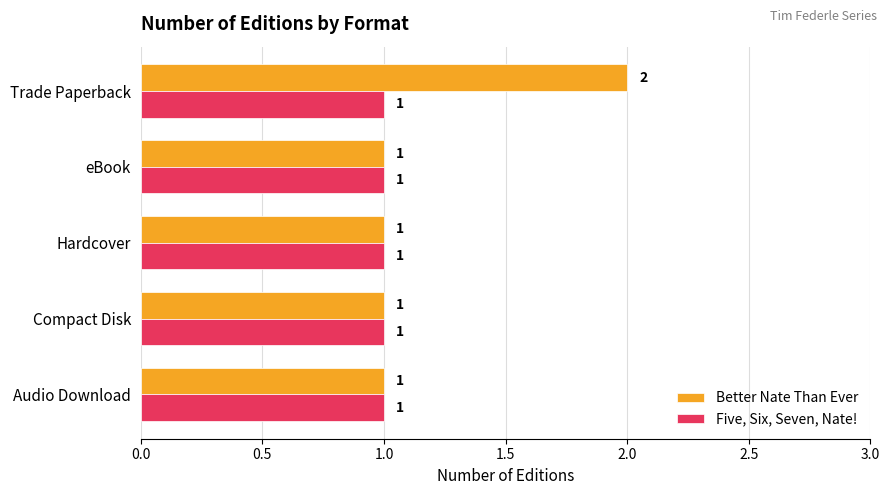

Which category has the highest value across all series?

Trade Paperback